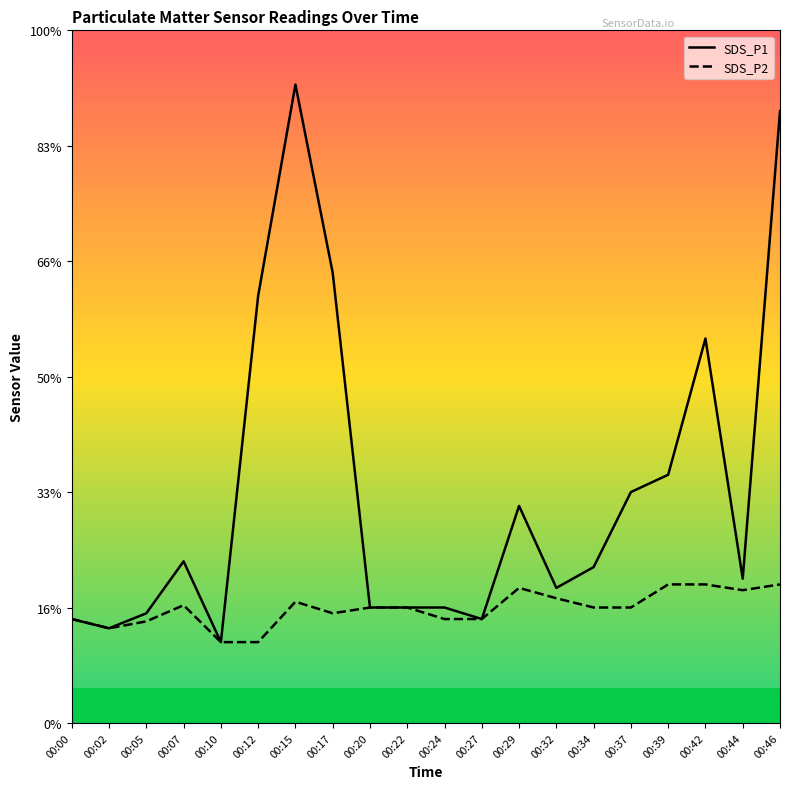

What are all the series names shown in the legend?

SDS_P1, SDS_P2